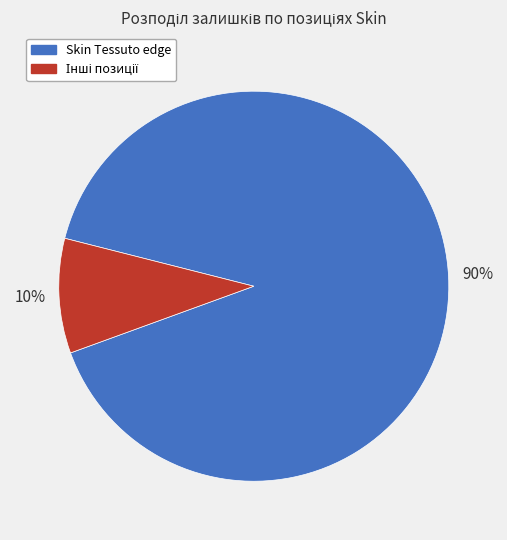

What percentage is the Skin Tessuto edge slice, to the nearest percent?

90%